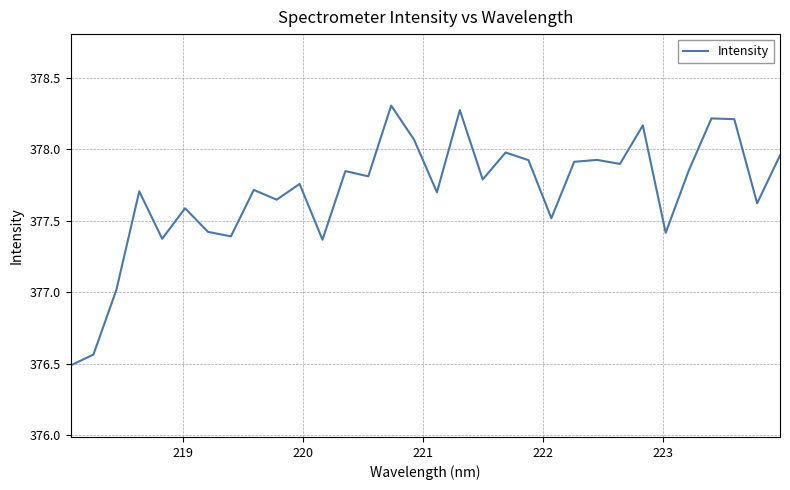

What is the maximum value shown in the chart?

378.3